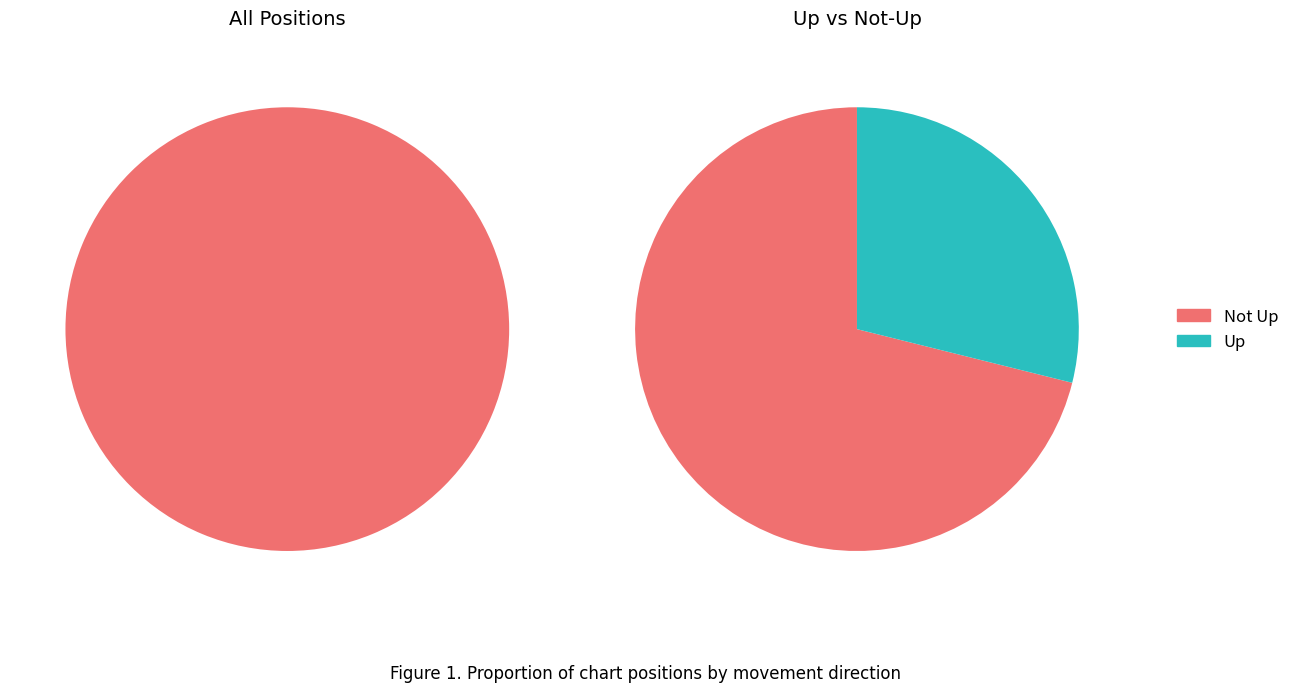

True or false: - accounts for 66% of the total.

False